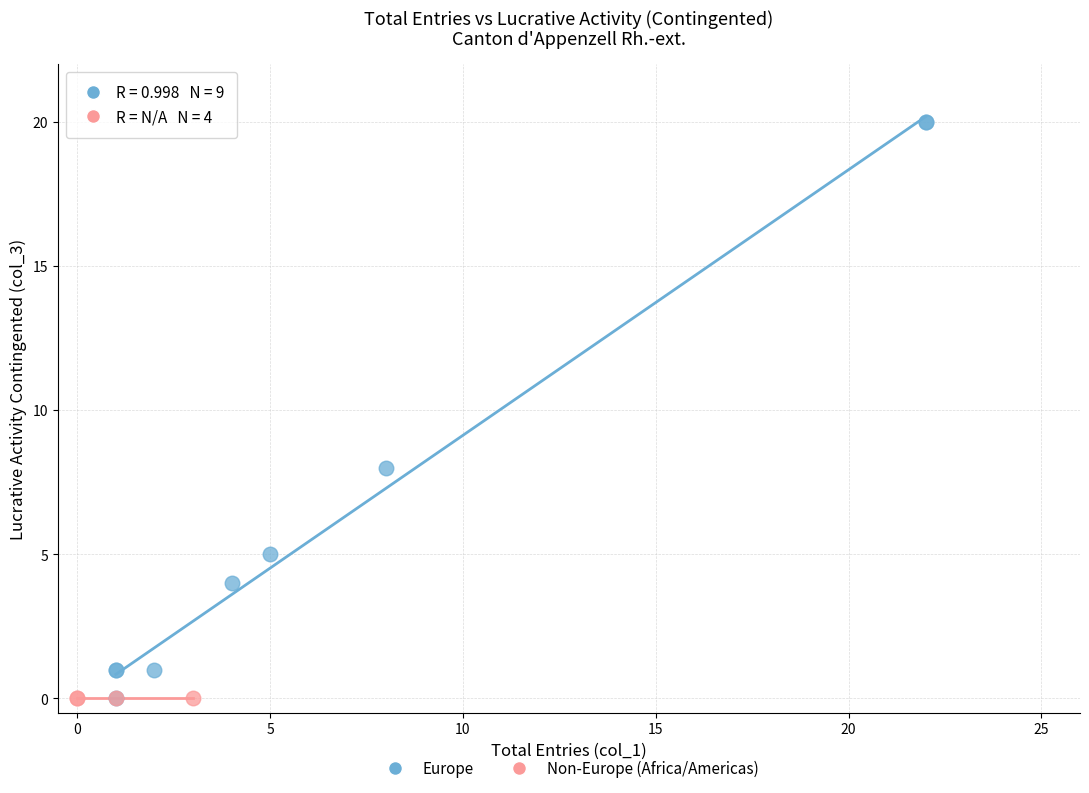

Which series contains the highest Y value?

Europe